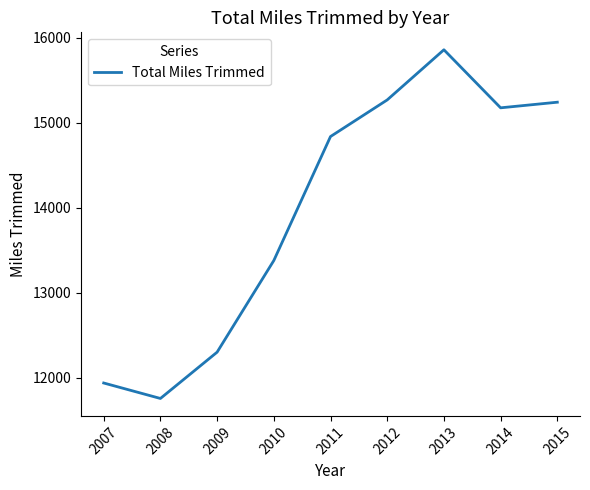

Read the value at 2013, to the nearest 100.

15900